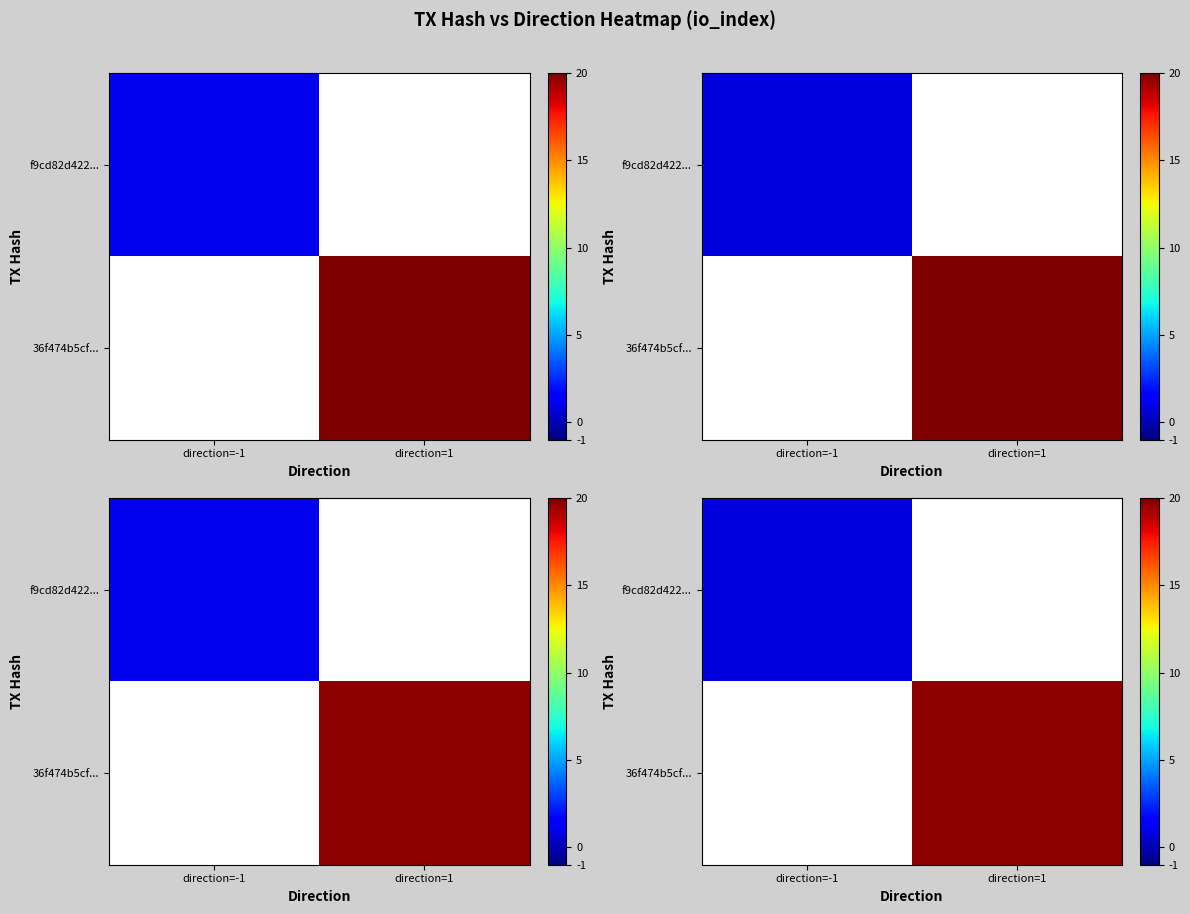

How many values in row_0 are above zero?

1